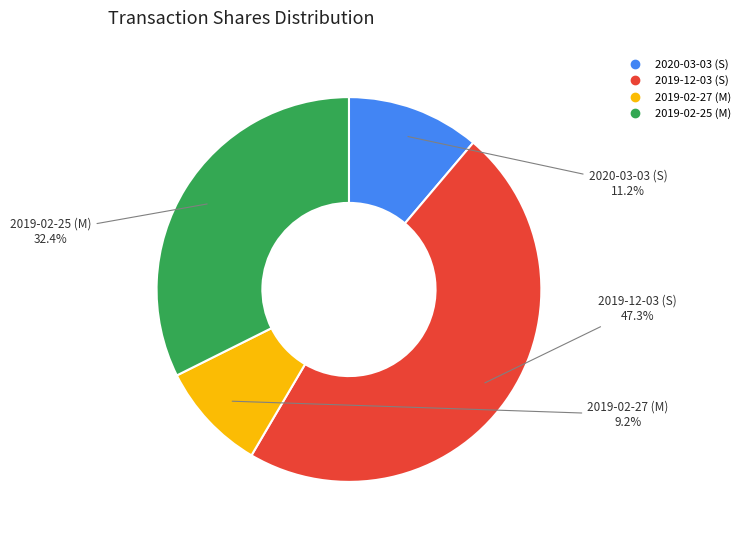

Is 2019-12-03 (S) the majority of the pie?

No